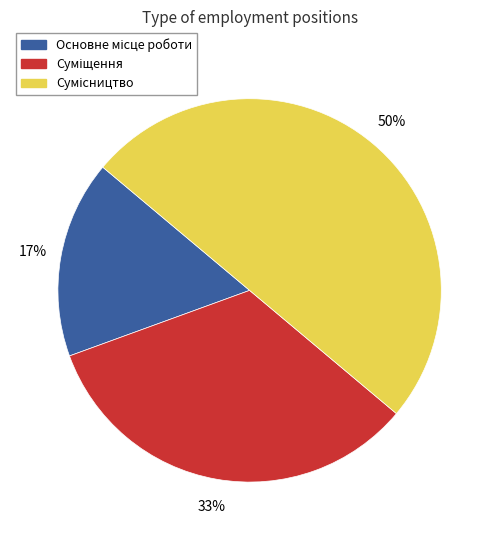

How many slices are in this pie chart?

3